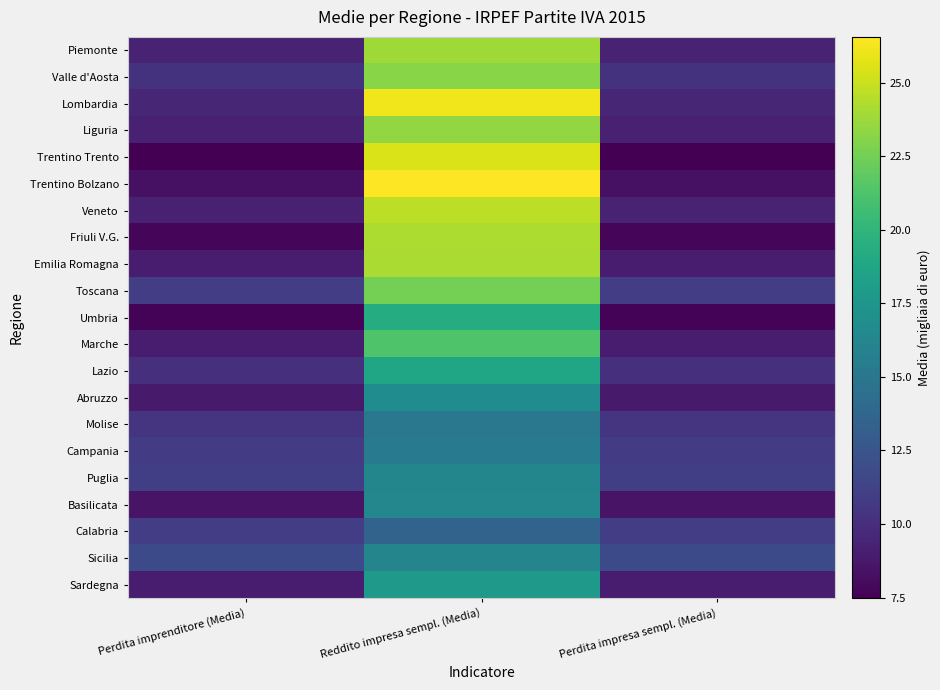

List the series in order of their peak value, highest first.

Trentino Bolzano, Lombardia, Trentino Trento, Veneto, Friuli V.G., Emilia Romagna, Piemonte, Liguria, Valle d'Aosta, Toscana, Marche, Umbria, Lazio, Sardegna, Abruzzo, Basilicata, Puglia, Sicilia, Campania, Molise, Calabria